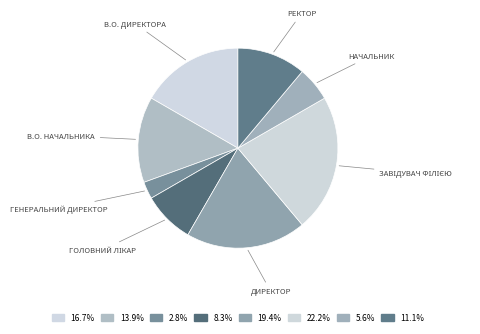

Count the number of slices in the pie.

8